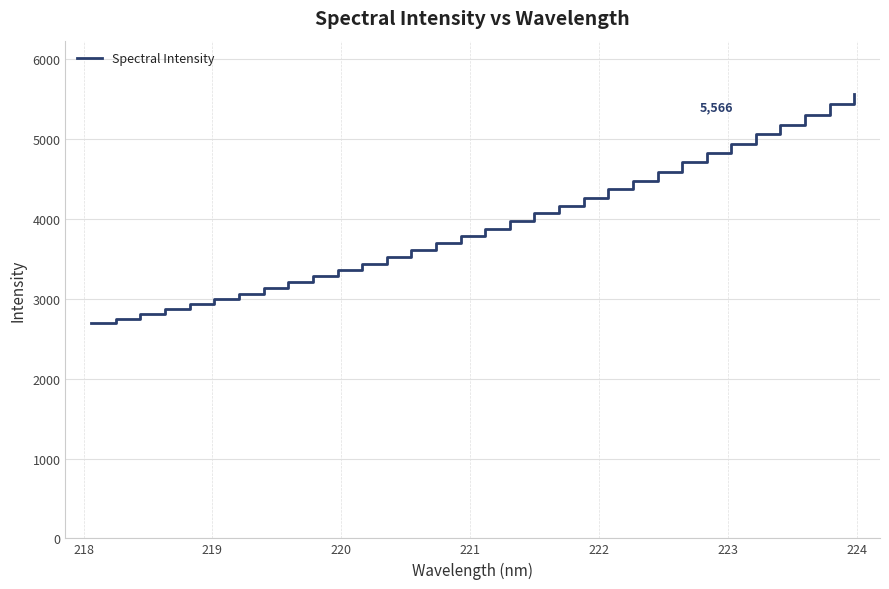

What is the minimum value shown in the chart?

2691.5